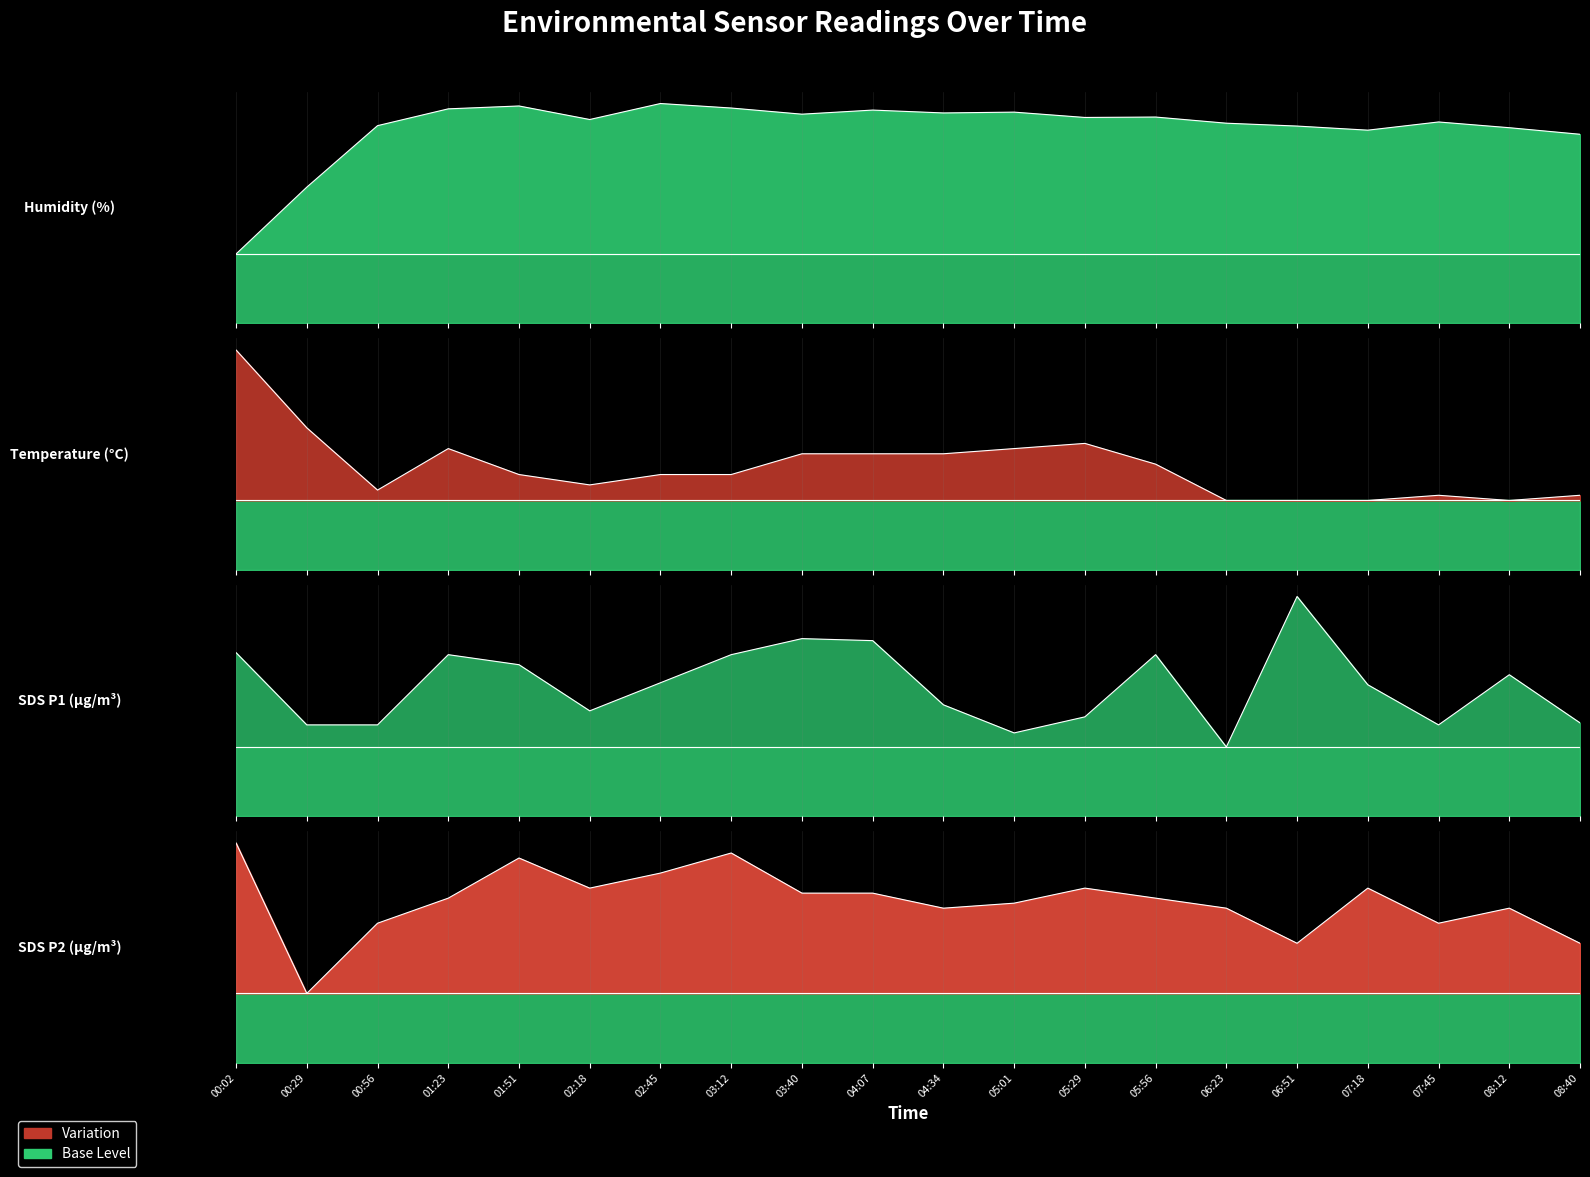

Reading right to left, extract all data points from this chart.

BME280_humidity: 08:40=0.8	08:12=0.8	07:45=0.9	07:18=0.8	06:51=0.9	06:23=0.9	05:56=0.9	05:29=0.9	05:01=0.9	04:34=0.9	04:07=0.9	03:40=0.9	03:12=0.9	02:45=0.9	02:18=0.9	01:51=0.9	01:23=0.9	00:56=0.9	00:29=0.6	00:02=0.3
BME280_temperature: 08:40=0.3	08:12=0.3	07:45=0.3	07:18=0.3	06:51=0.3	06:23=0.3	05:56=0.5	05:29=0.5	05:01=0.5	04:34=0.5	04:07=0.5	03:40=0.5	03:12=0.4	02:45=0.4	02:18=0.4	01:51=0.4	01:23=0.5	00:56=0.3	00:29=0.6	00:02=0.9
SDS_P1: 08:40=0.4	08:12=0.6	07:45=0.4	07:18=0.6	06:51=0.9	06:23=0.3	05:56=0.7	05:29=0.4	05:01=0.4	04:34=0.5	04:07=0.8	03:40=0.8	03:12=0.7	02:45=0.6	02:18=0.5	01:51=0.7	01:23=0.7	00:56=0.4	00:29=0.4	00:02=0.7
SDS_P2: 08:40=0.5	08:12=0.7	07:45=0.6	07:18=0.8	06:51=0.5	06:23=0.7	05:56=0.7	05:29=0.8	05:01=0.7	04:34=0.7	04:07=0.7	03:40=0.7	03:12=0.9	02:45=0.8	02:18=0.8	01:51=0.9	01:23=0.7	00:56=0.6	00:29=0.3	00:02=0.9